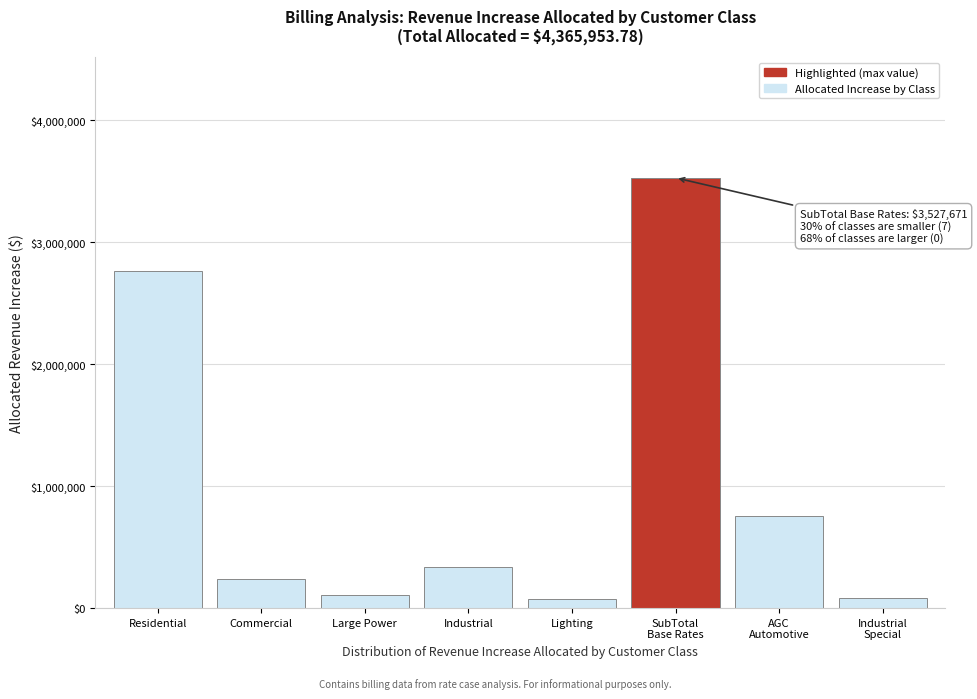

What is the sum of all values?

7893624.5